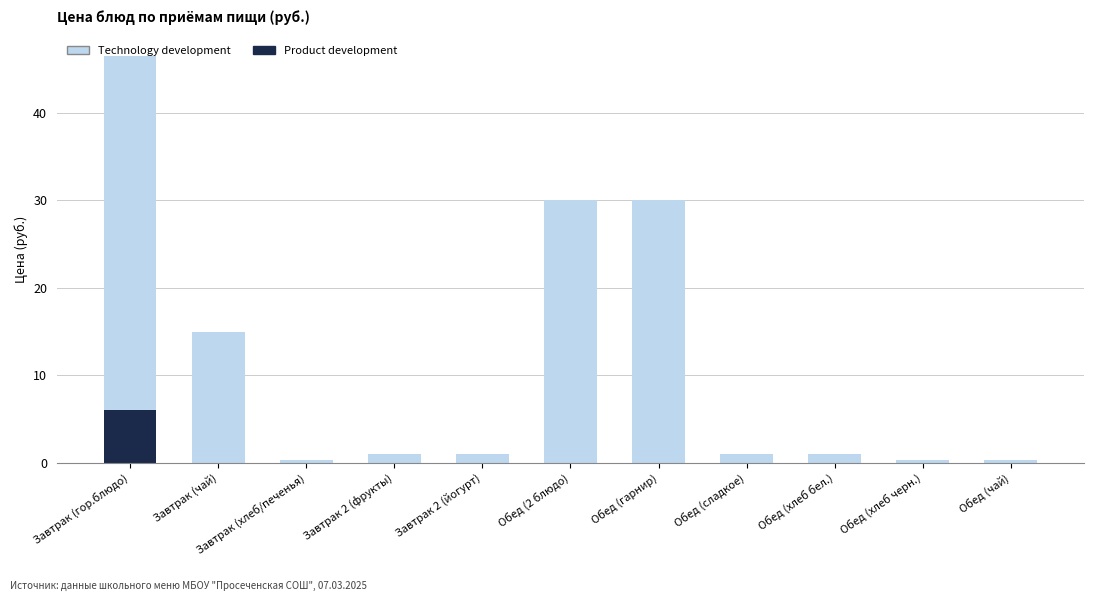

At which label does Product development reach its peak?

Завтрак (гор.блюдо)